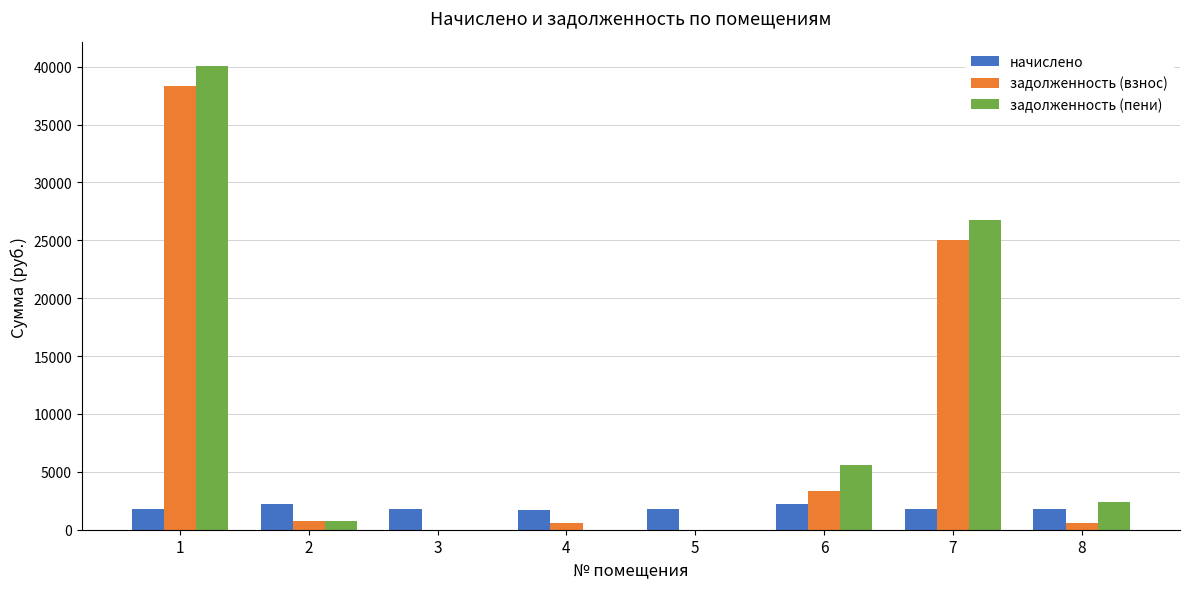

What is the spread (max minus min) of values at 2?

1459.1